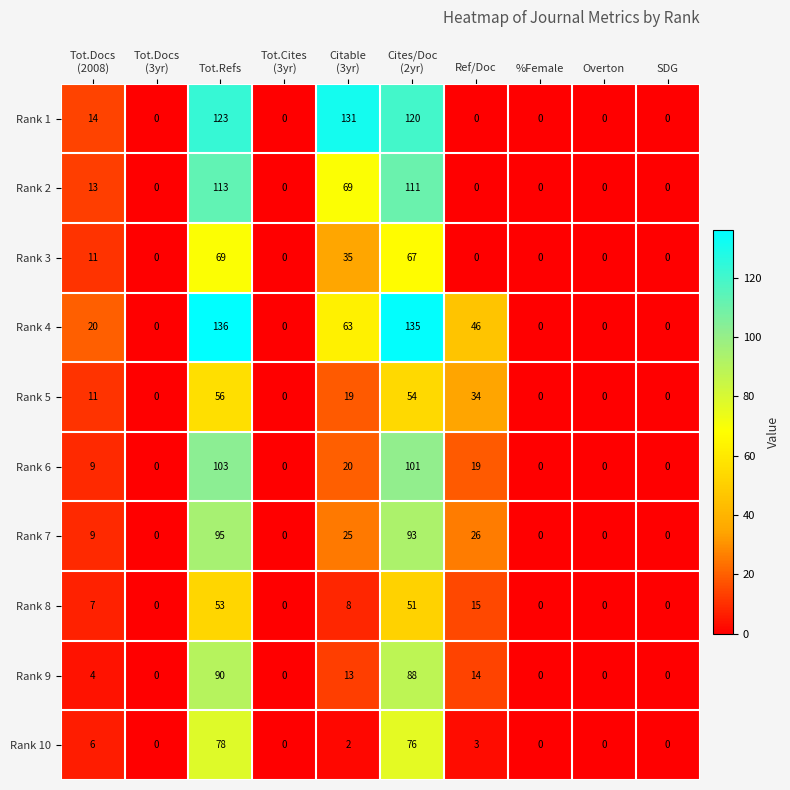

Which category has the highest value in the Rank 8 series?

Tot.Refs